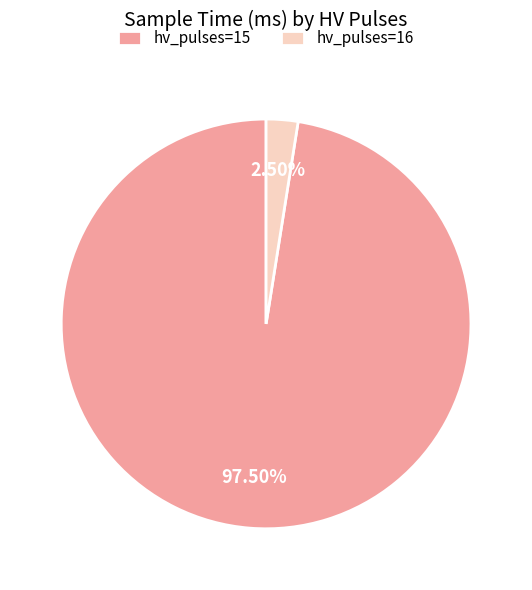

Do hv_pulses=16 and hv_pulses=15 together represent more than half of the pie?

Yes